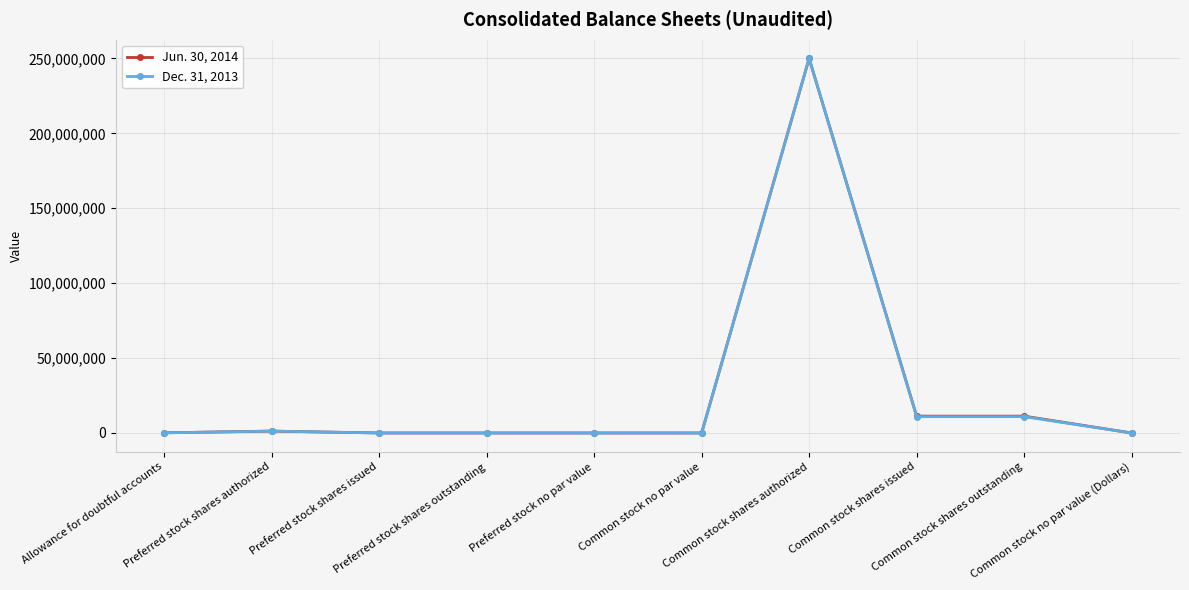

List the series in order of their overall mean, lowest first.

Dec. 31, 2013, Jun. 30, 2014